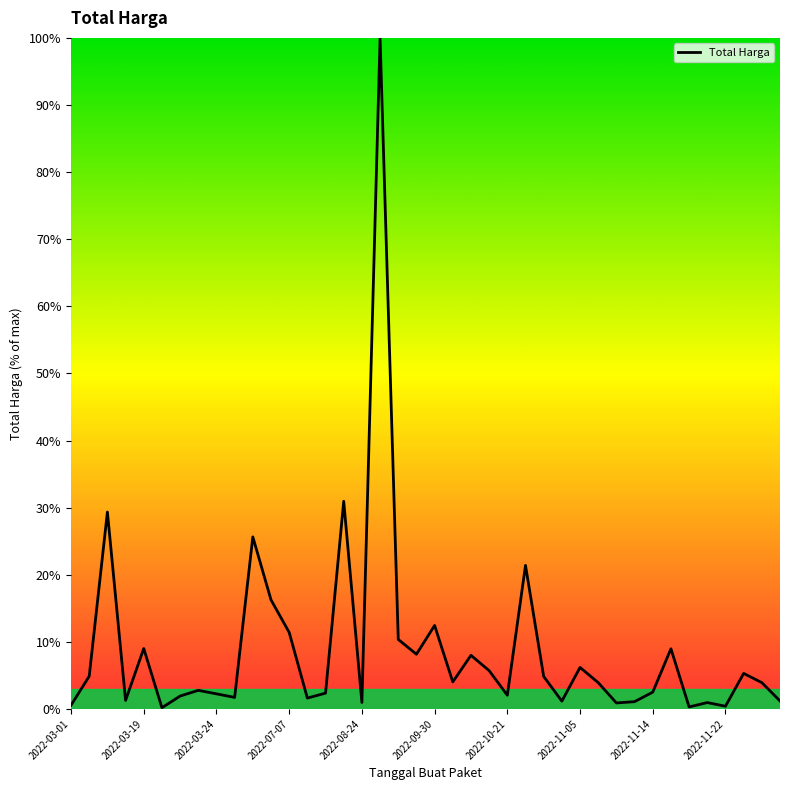

What is the maximum value shown in the chart?

100.0